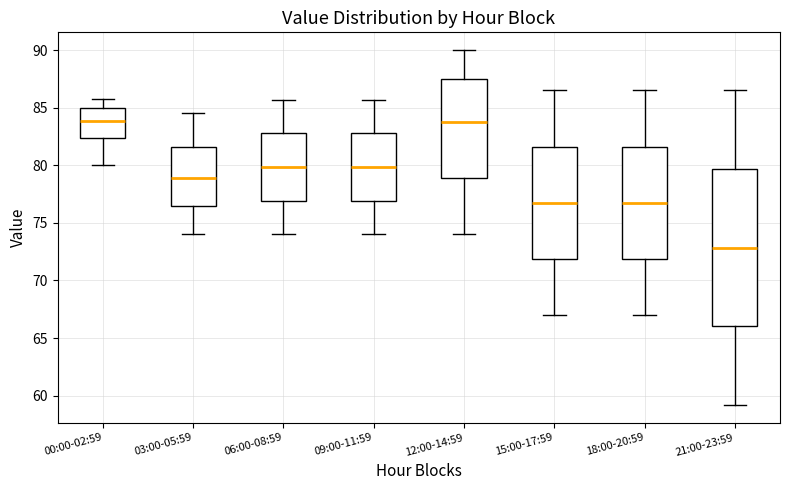

Where does the lower whisker of the box for 09:00-11:59 end on the y-axis? The values are not printed on the chart, so give them approximately, as read against the axis.

74.0